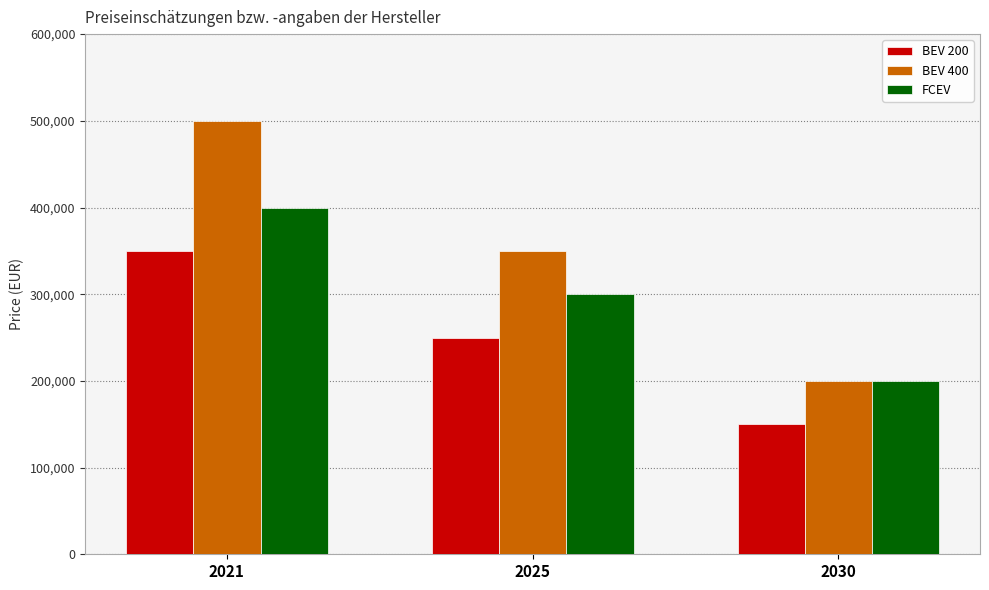

What is the value of the BEV 400 bar at the 3rd from the left?

200000